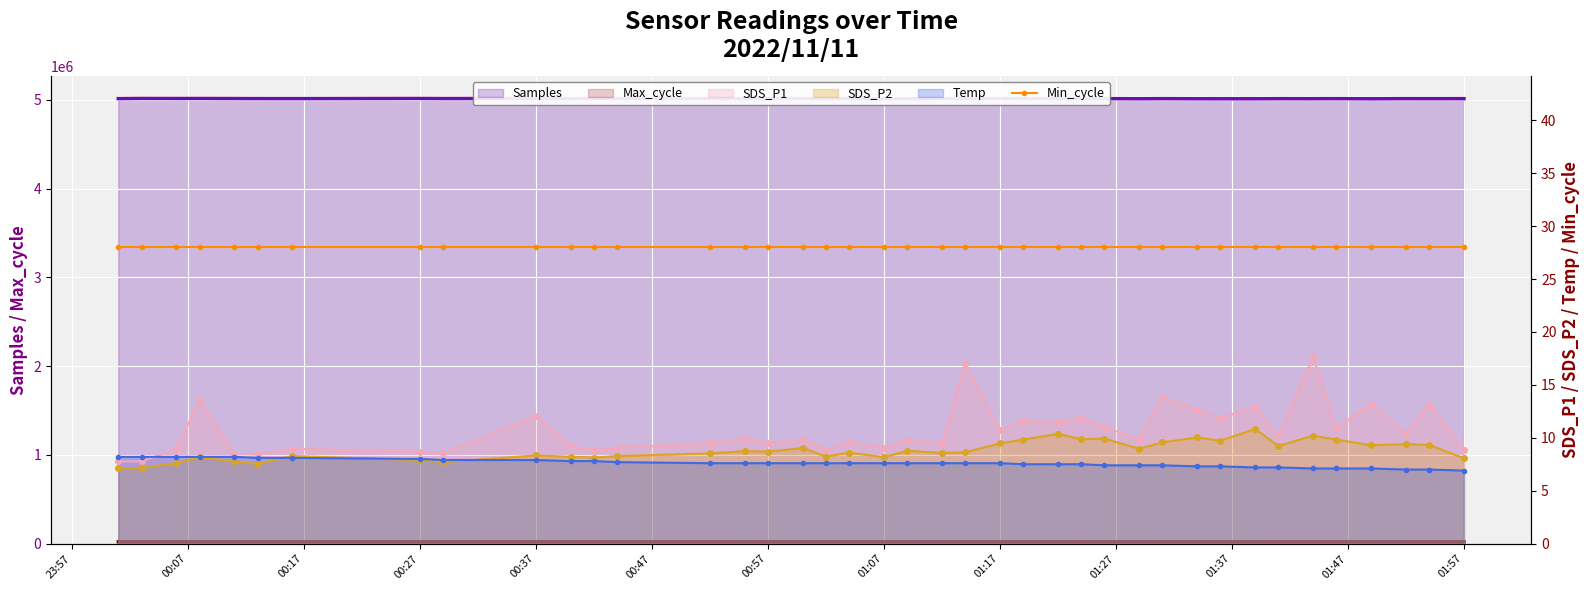

What is the approximate value of SDS_P2 at 2022/11/11 01:54?

9.3